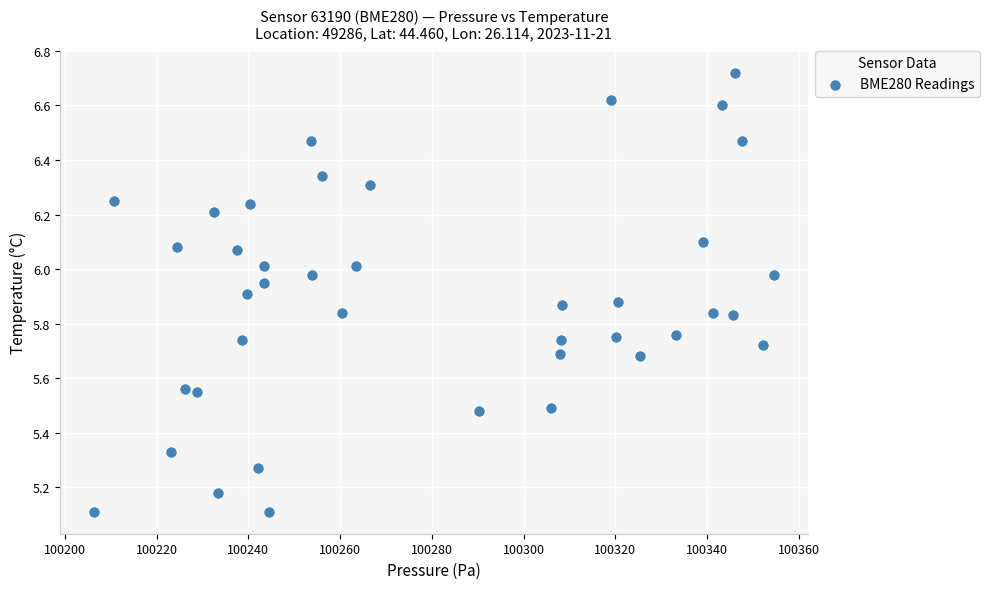

What is the range of Y values (max minus min)?

1.6